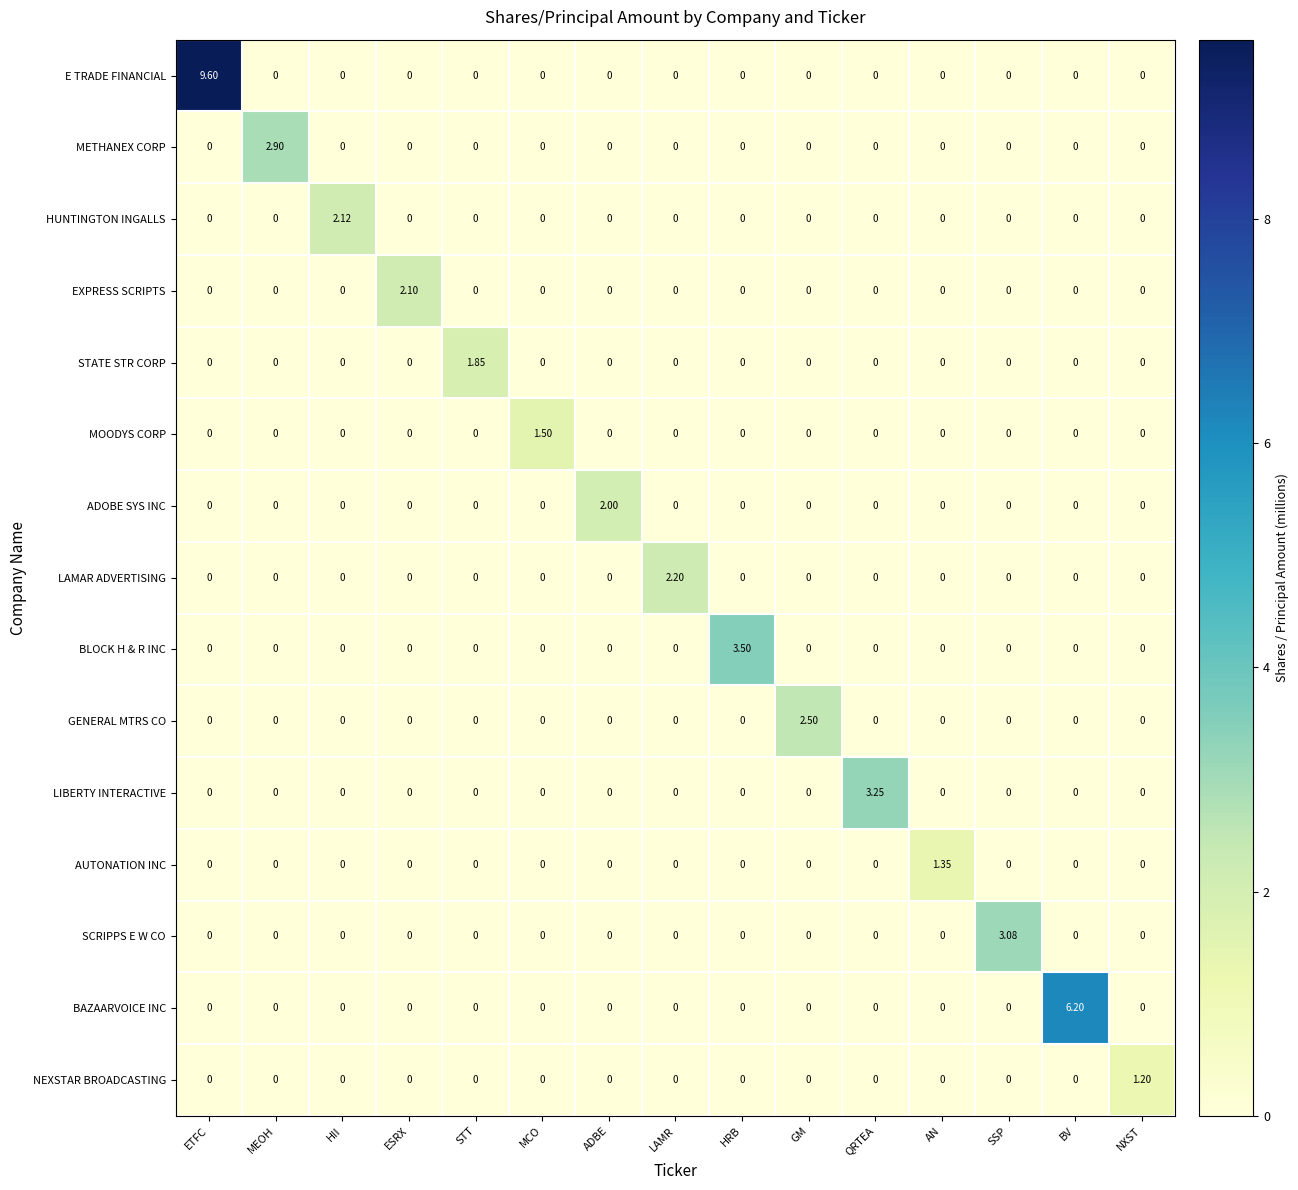

List the series in order of their peak value, highest first.

E TRADE FINANCIAL, BAZAARVOICE INC, BLOCK H & R INC, LIBERTY INTERACTIVE, SCRIPPS E W CO, METHANEX CORP, GENERAL MTRS CO, LAMAR ADVERTISING, HUNTINGTON INGALLS, EXPRESS SCRIPTS, ADOBE SYS INC, STATE STR CORP, MOODYS CORP, AUTONATION INC, NEXSTAR BROADCASTING